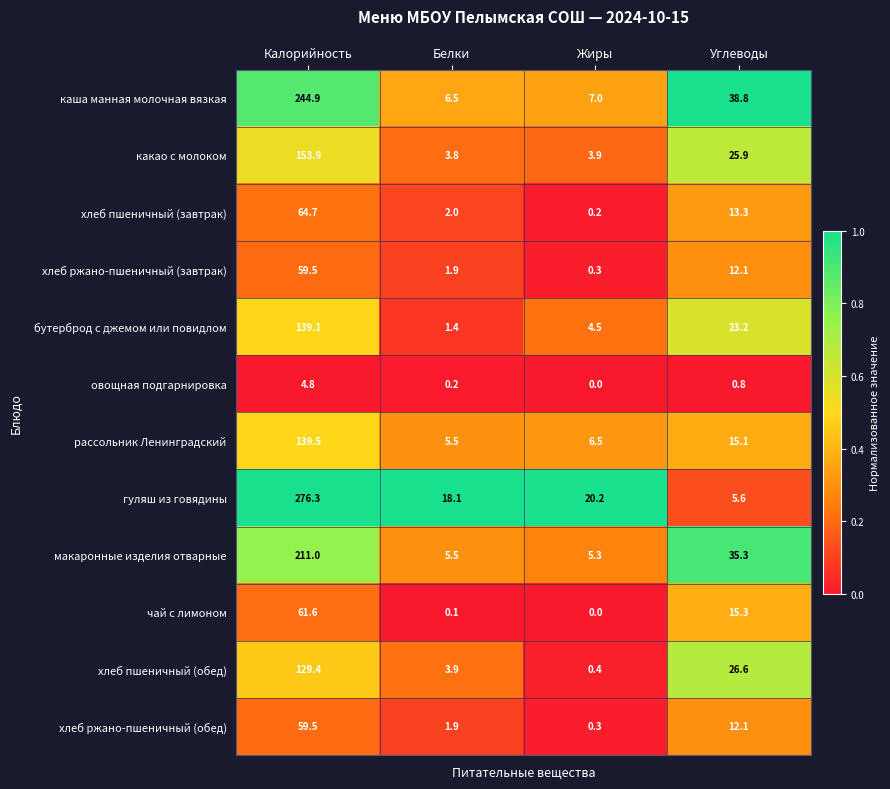

Where does the гуляш из говядины series first go above 20?

Калорийность